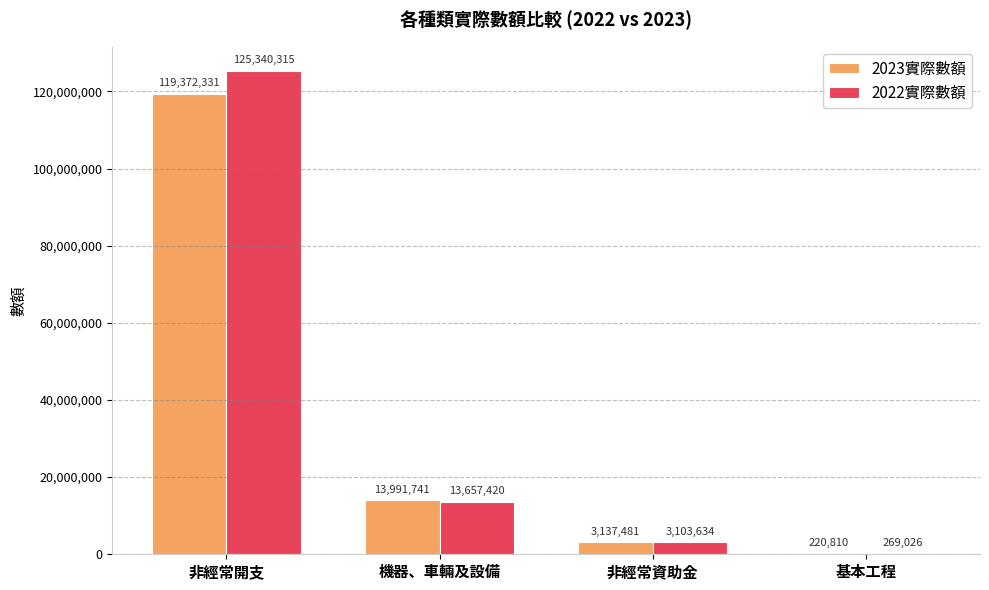

Is it true that 2023實際數額 equals 119372331 at 非經常開支?

True